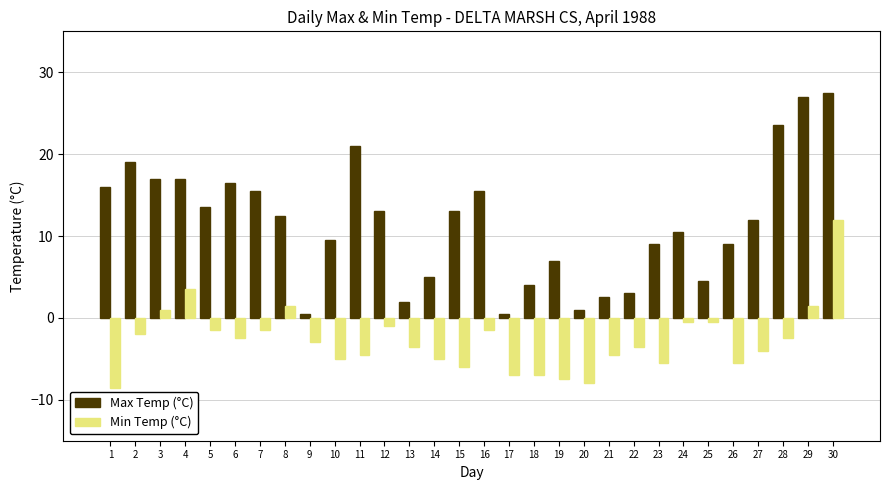

Rank the series at 25 from lowest to highest value.

Min Temp (°C), Max Temp (°C)